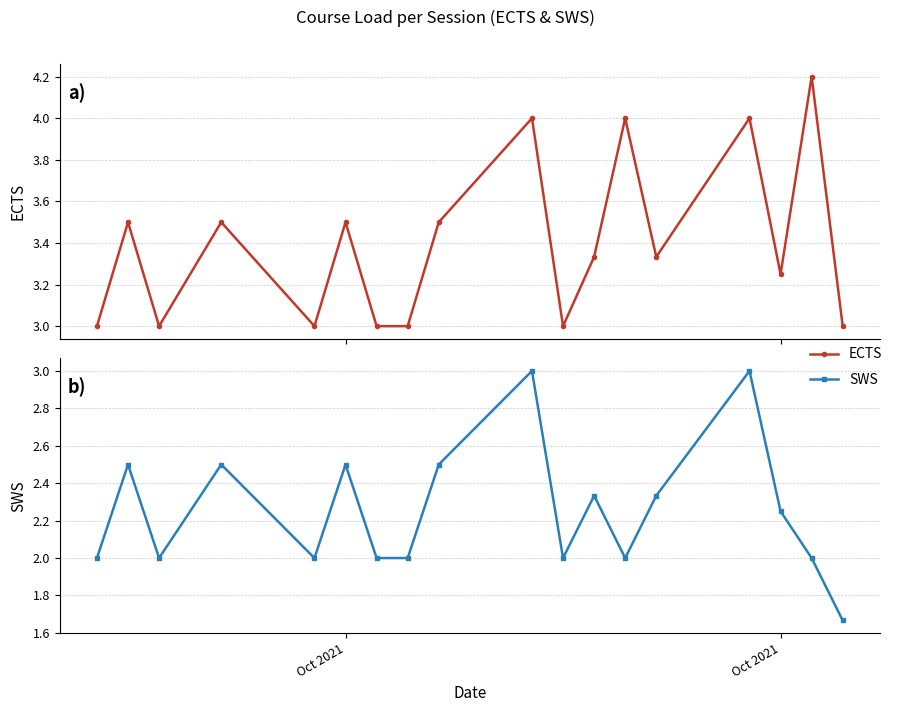

What is the greatest value displayed?

4.2